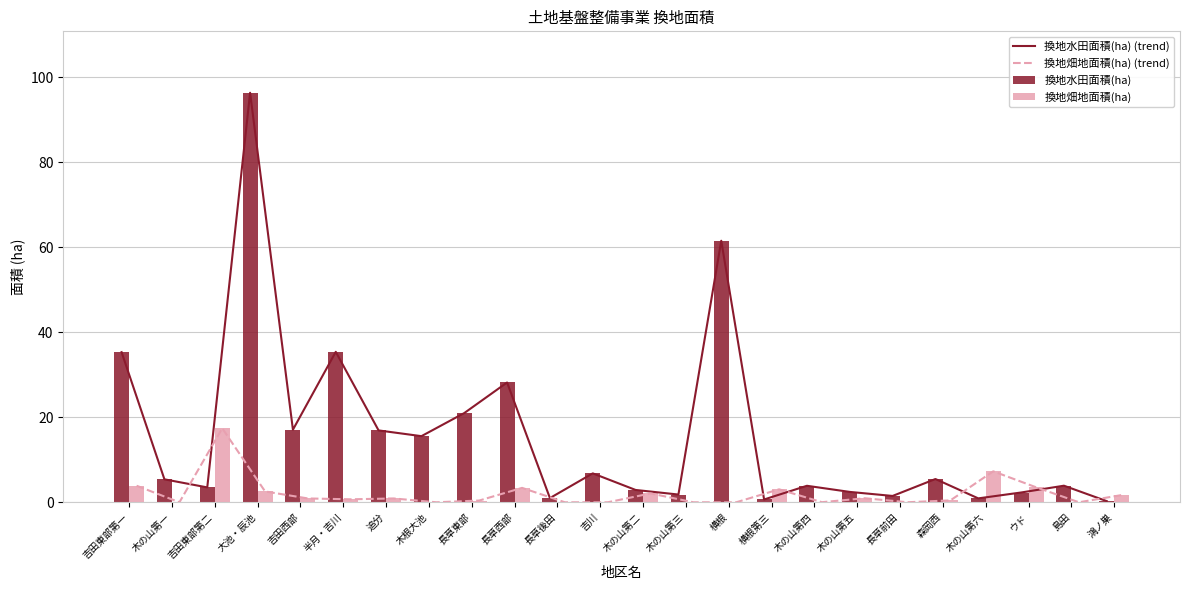

What is the maximum value for 換地水田面積(ha)?

96.3